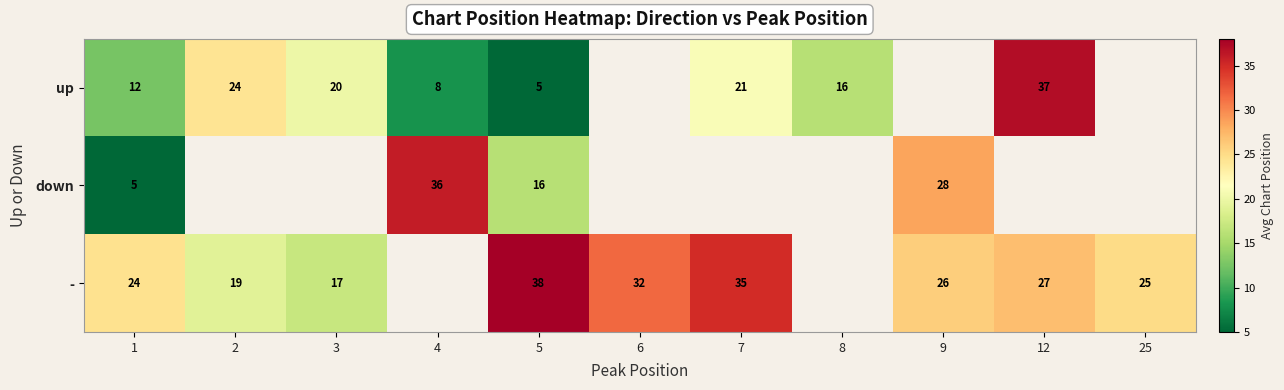

True or false: - has a value of 55.7 at 6.

False